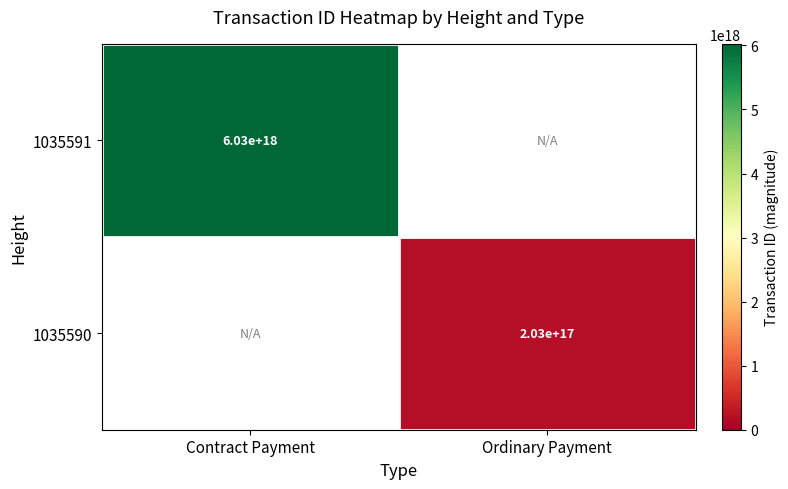

Is the value of 1035590 at Ordinary Payment greater than the value of 1035591 at Contract Payment?

No